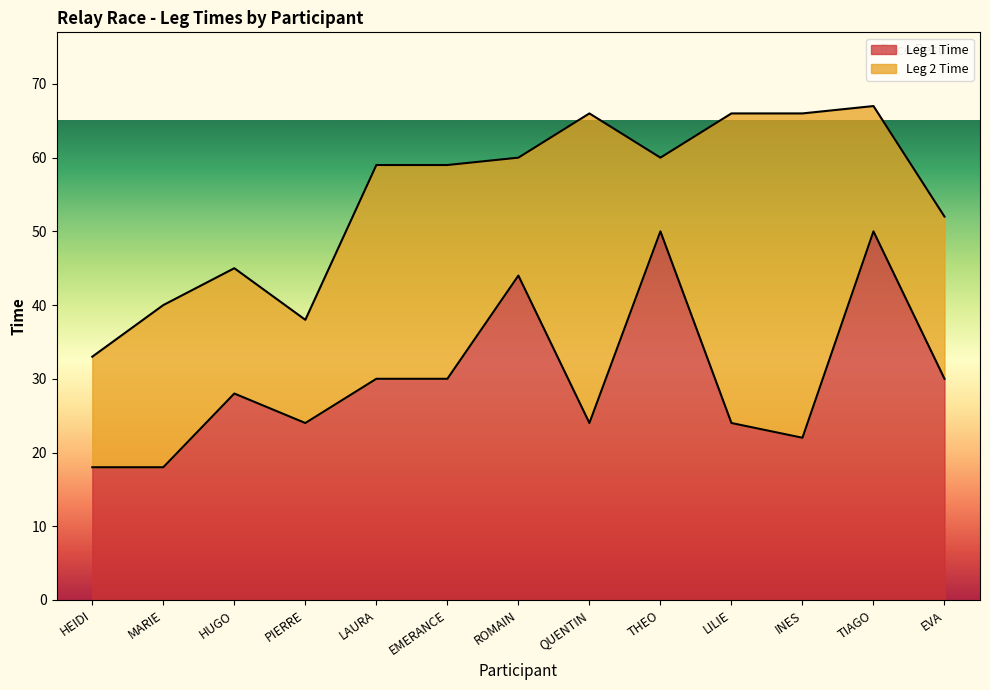

How many data points does each series have?

13